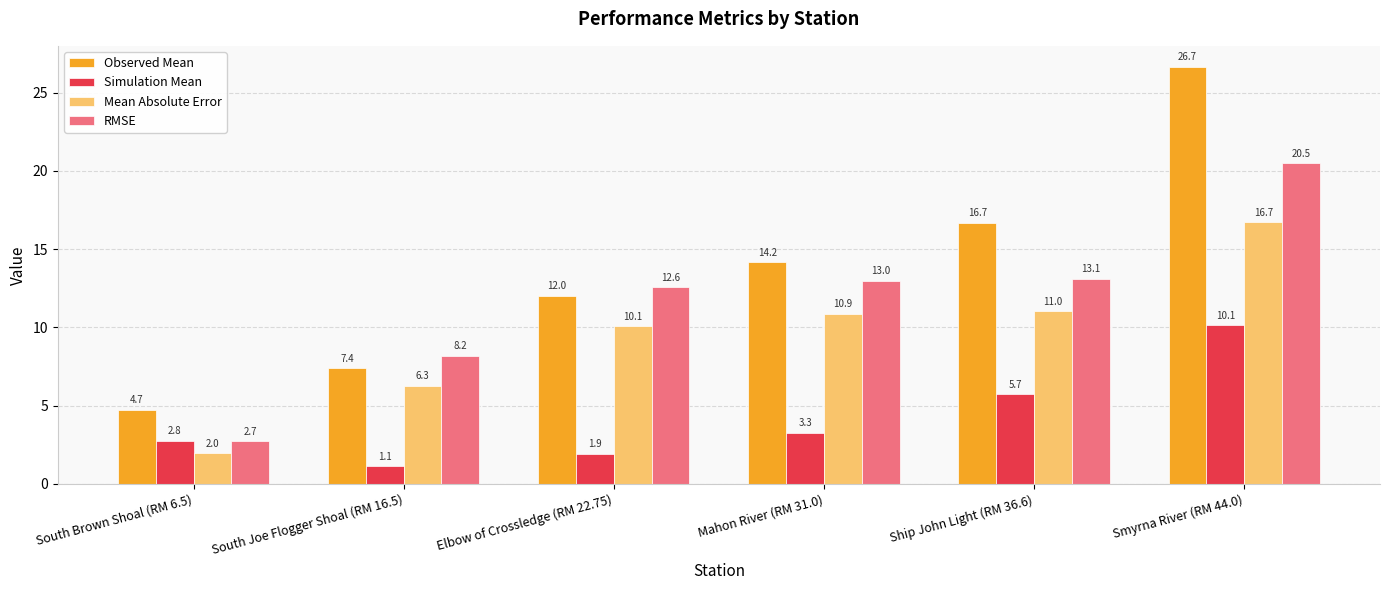

What is the difference between the maximum and second lowest values in the Mean Absolute Error series?

10.5